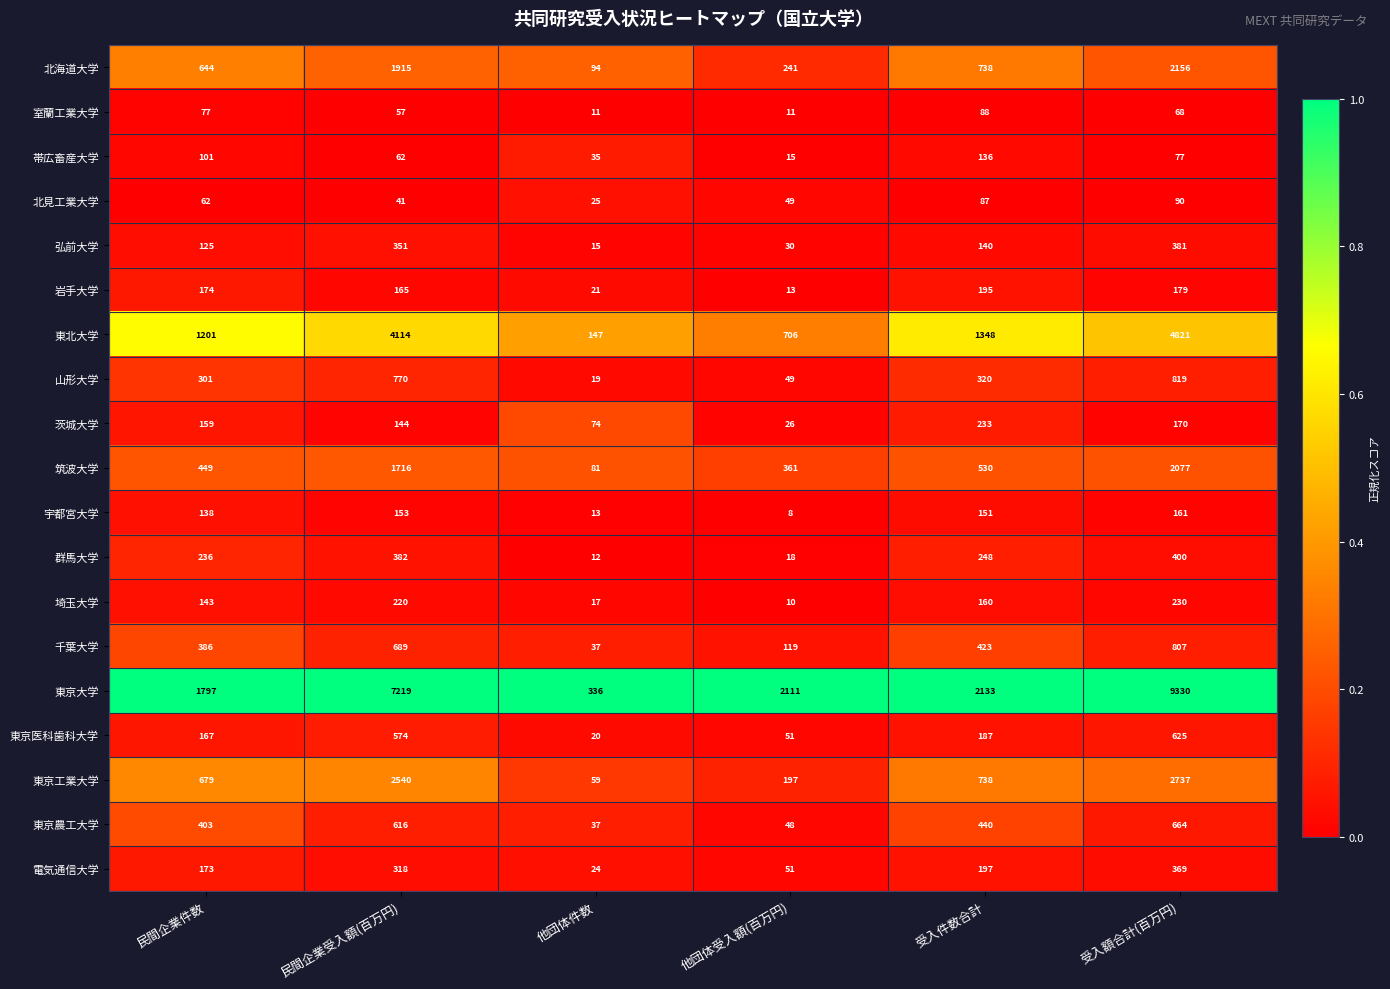

Rank the series by their maximum value, from highest to lowest.

東京大学, 東北大学, 東京工業大学, 北海道大学, 筑波大学, 山形大学, 千葉大学, 東京農工大学, 東京医科歯科大学, 群馬大学, 弘前大学, 電気通信大学, 茨城大学, 埼玉大学, 岩手大学, 宇都宮大学, 帯広畜産大学, 北見工業大学, 室蘭工業大学